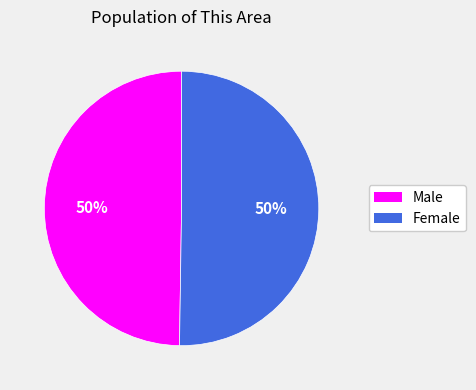

Count the number of slices in the pie.

2